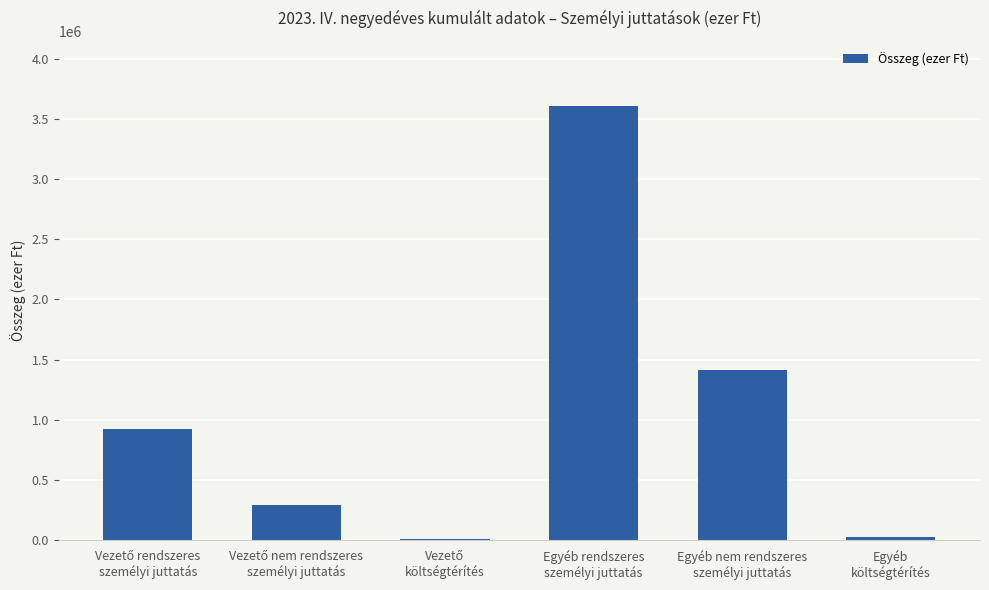

What is the greatest value displayed?

3608644